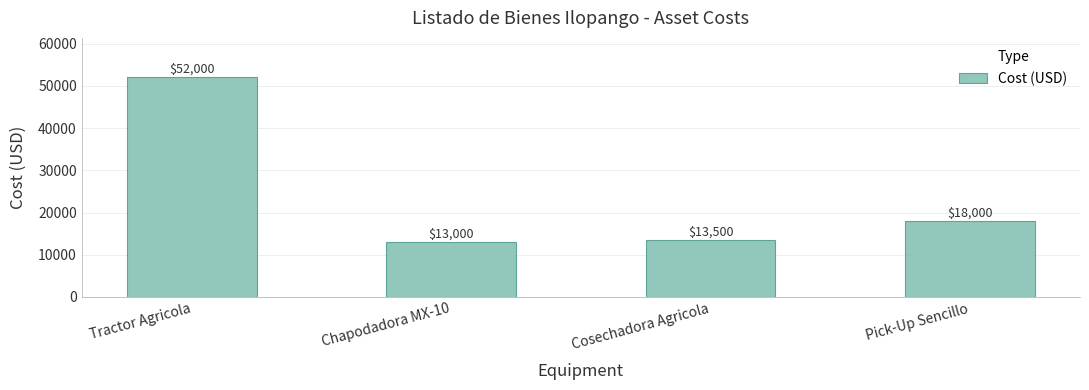

Rank the categories by value from highest to lowest.

Tractor Agricola, Pick-Up Sencillo, Cosechadora Agricola, Chapodadora MX-10